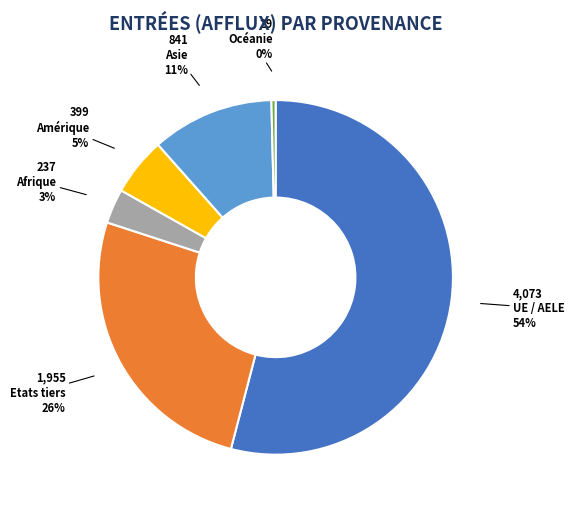

To the nearest percent, what is the difference between the Asie and UE / AELE slice percentages?

43%